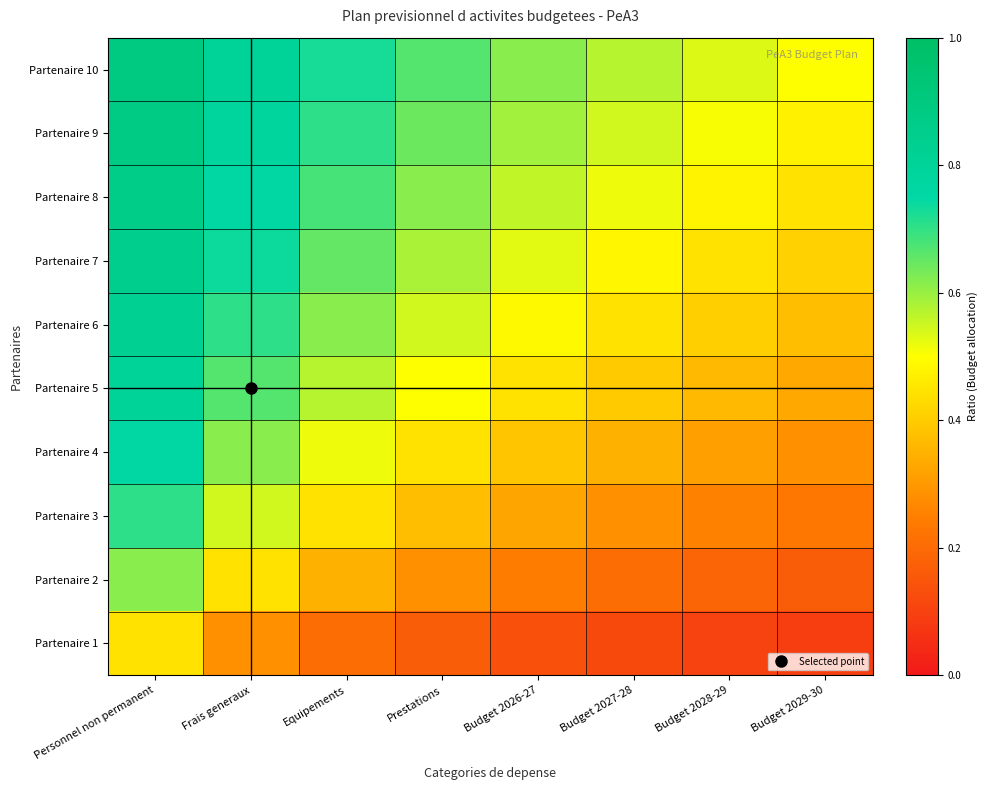

Which series has the largest total across all categories?

Partenaire 10